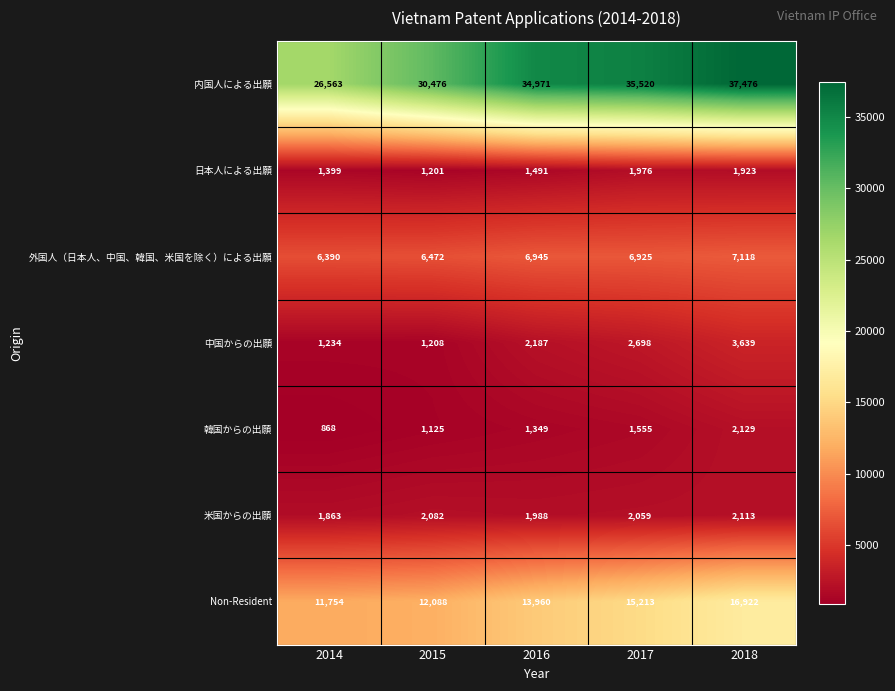

True or false: 中国からの出願 has a value of 1778 at 2015.

False